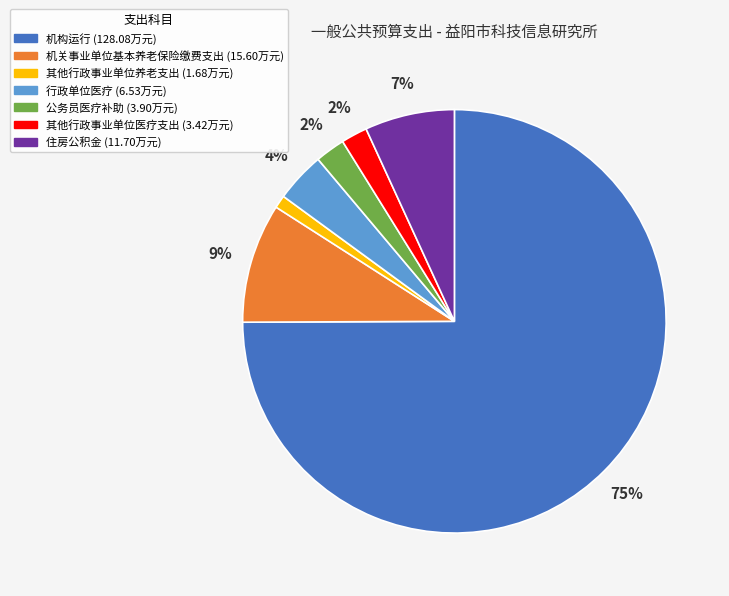

Is there any slice that represents more than half of the pie?

Yes